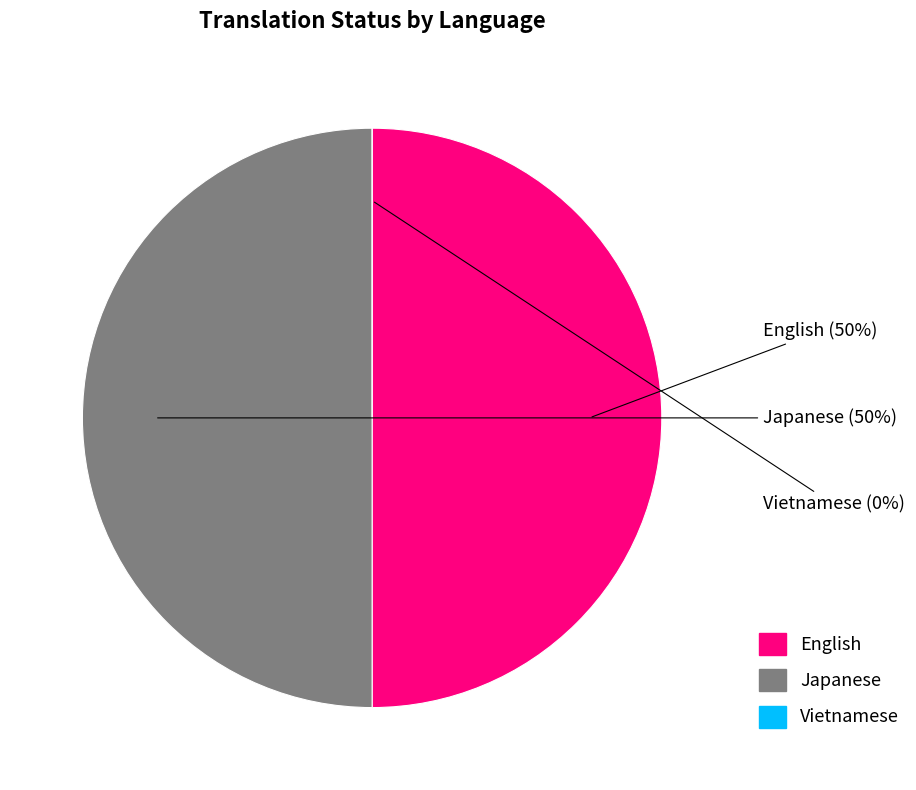

Combined, what portion of the pie is Japanese and English?

100.0%